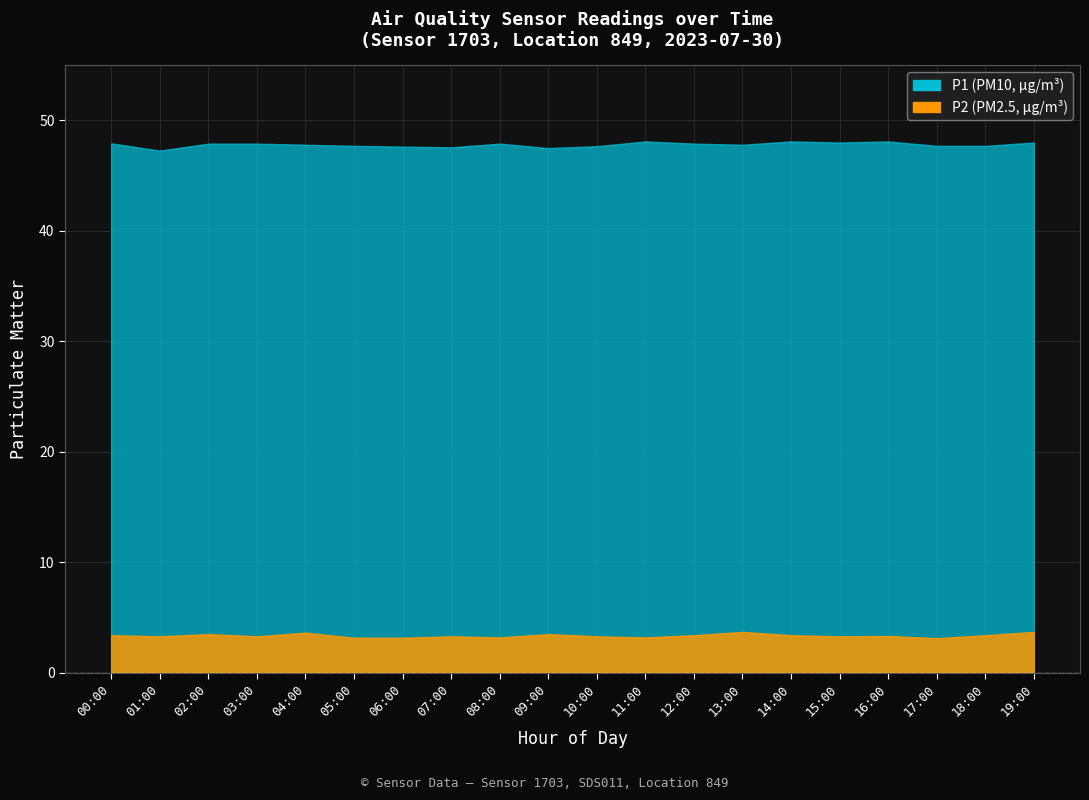

True or false: P1 has a value of 47.4 at 07:00.

True